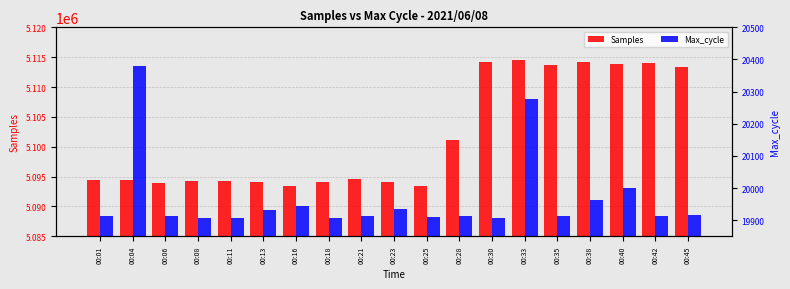

Does the chart contain any negative values?

No